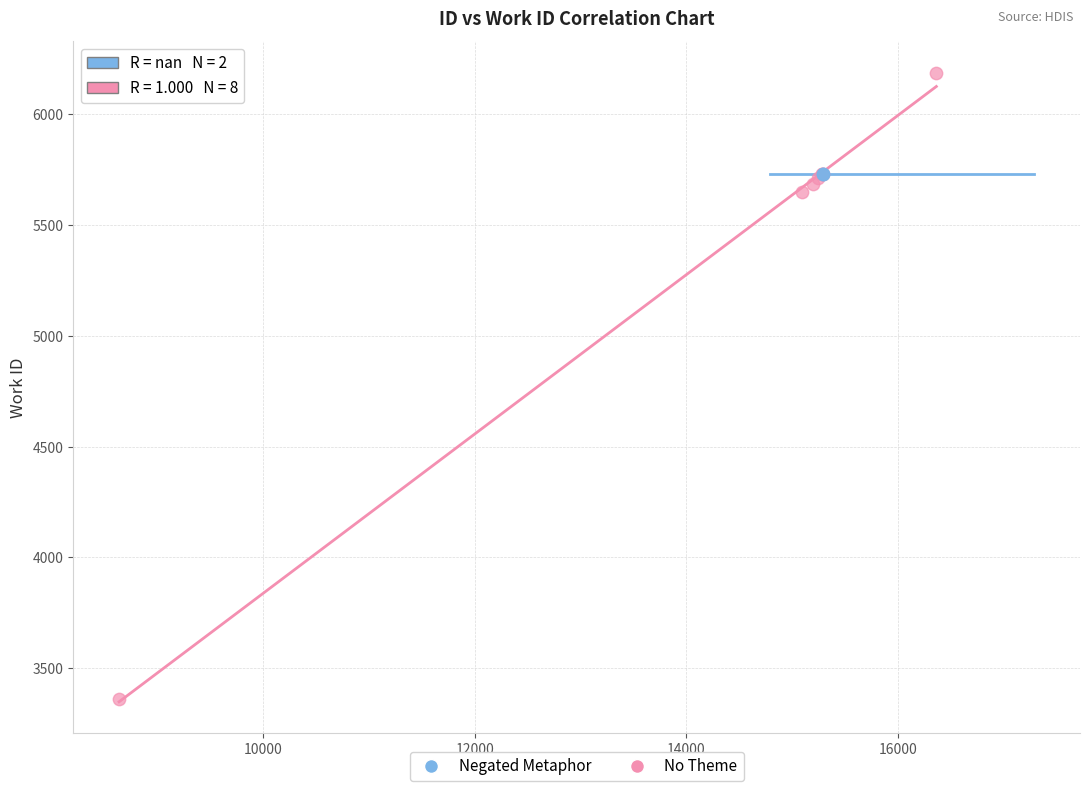

What are all the series names shown in the legend?

Negated Metaphor, No Theme